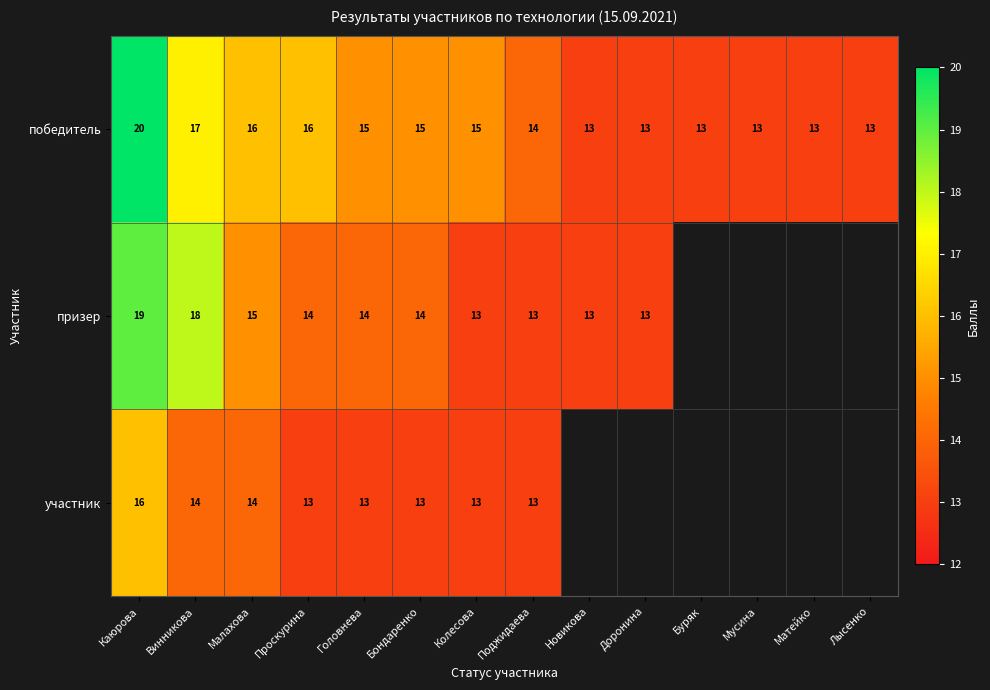

What is the difference between the second highest and minimum values in the победитель series?

4